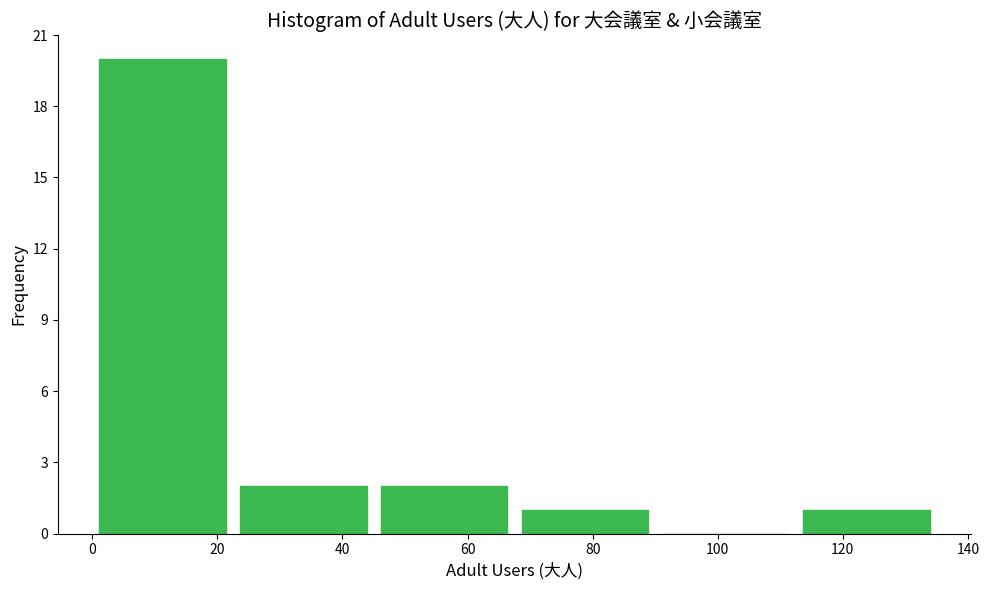

What is the height of the bar covering 67.5 to 90.0 on the x-axis? Neither the bar edges nor the heights are printed on the chart, so give them approximately, as read against the axes.

1